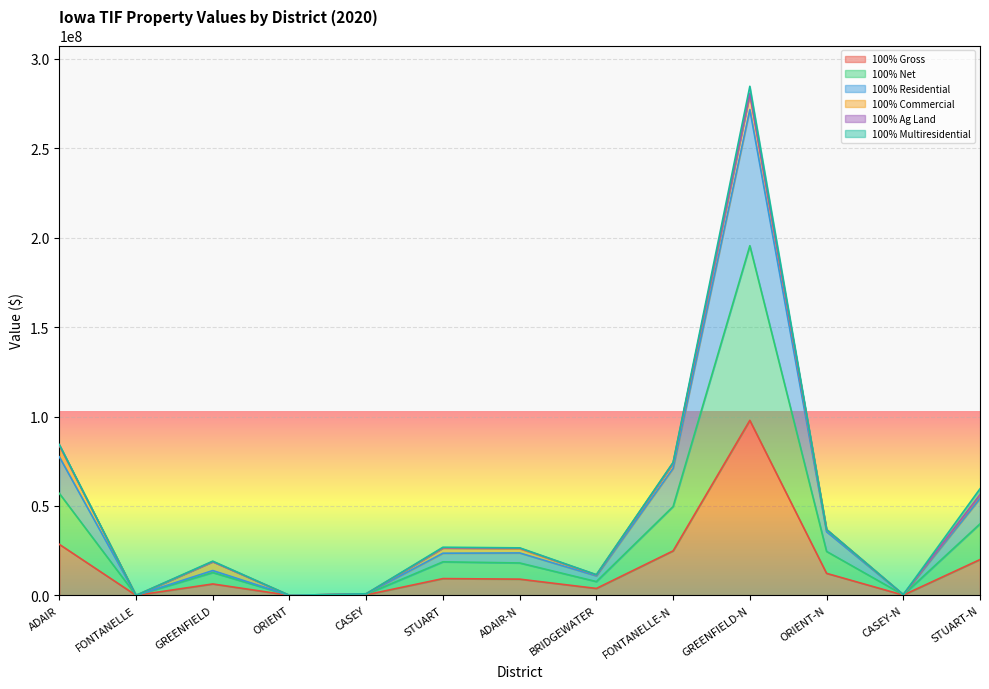

Which series has the largest range (max minus min)?

100% Residential